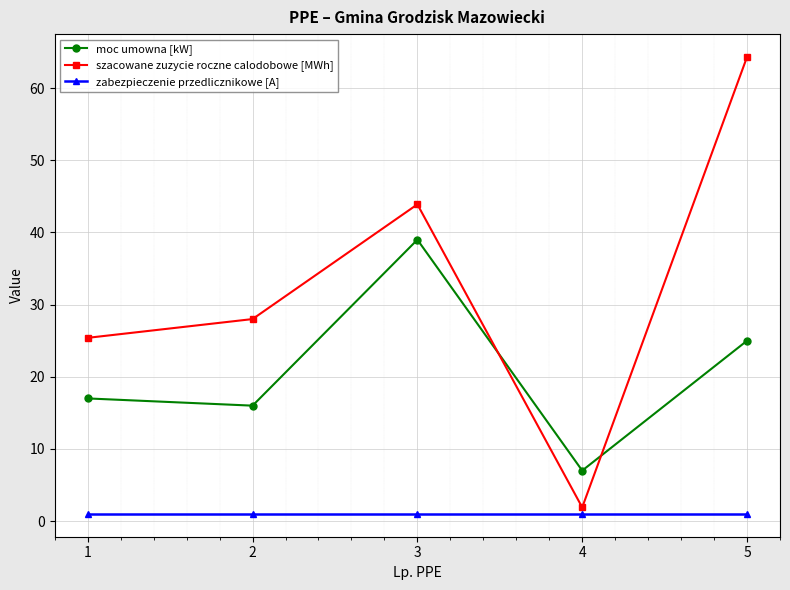

The moc umowna [kW] series shows 25.0 at 5. True or false?

True